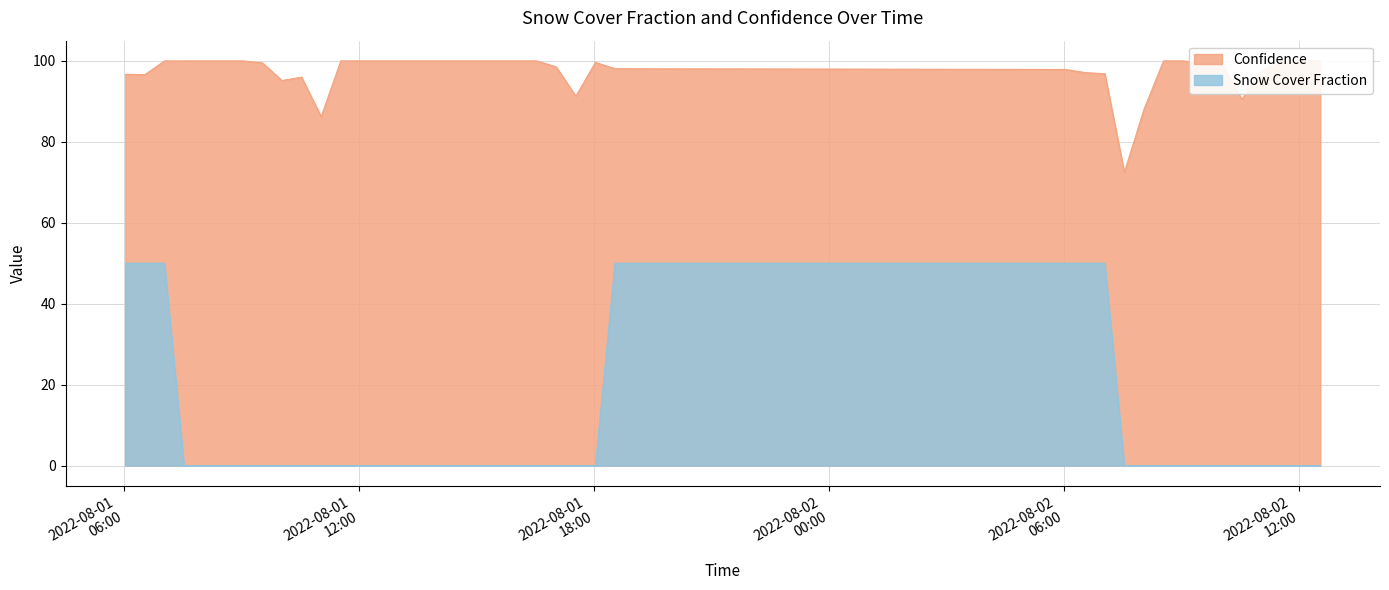

True or false: Snow Cover Fraction and Confidence cross at least once.

False